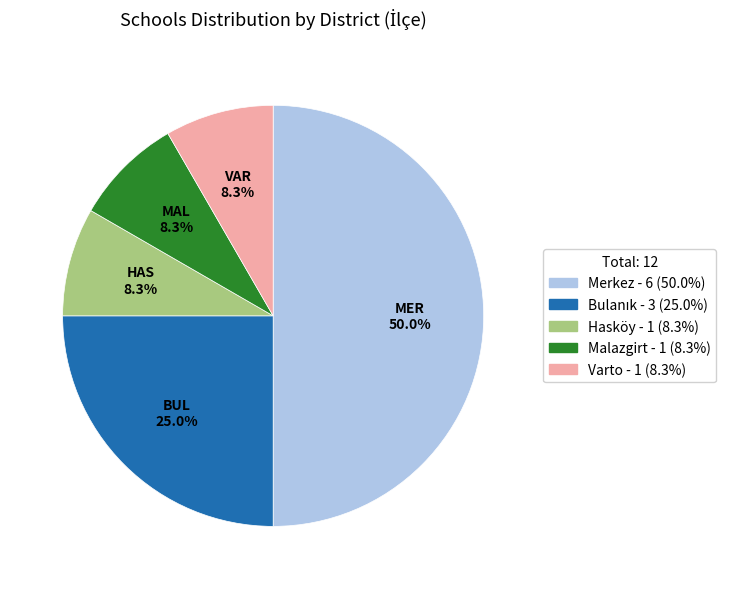

What is the ratio of the value at Malazgirt to the value at Varto?

1.0